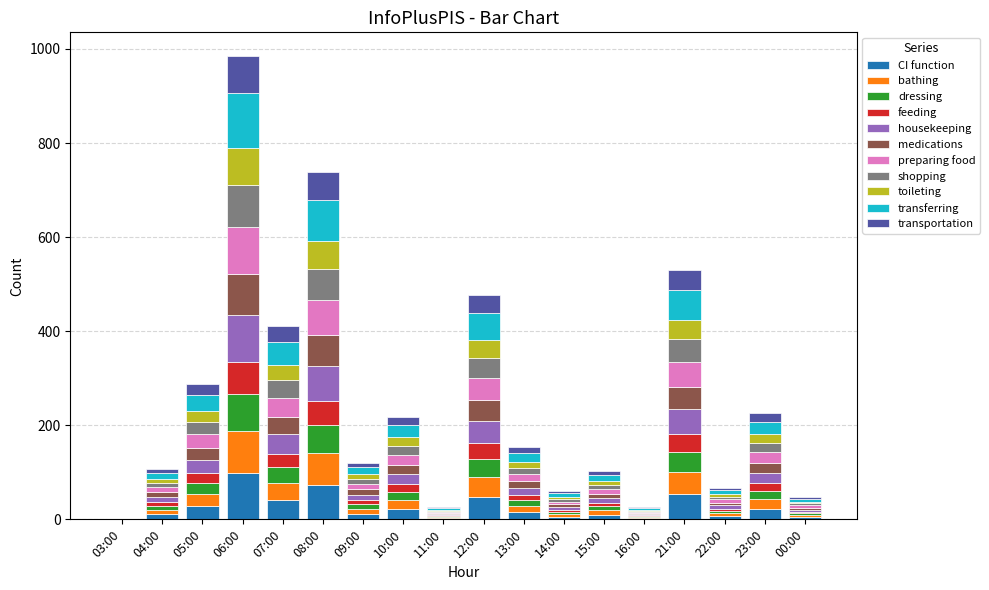

What is the highest value of the CI function series?

98.6